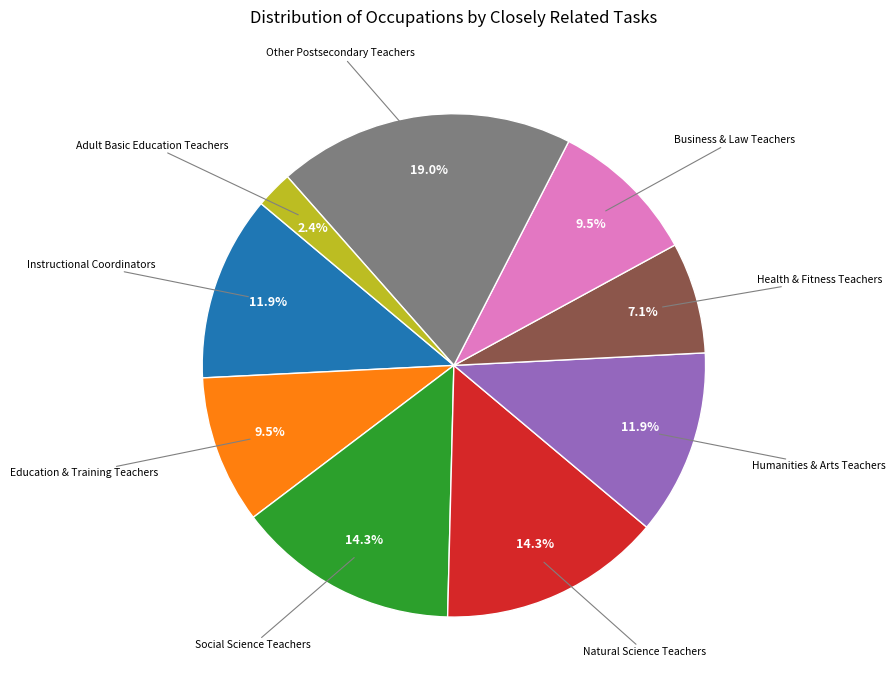

Does any single category account for the majority?

No